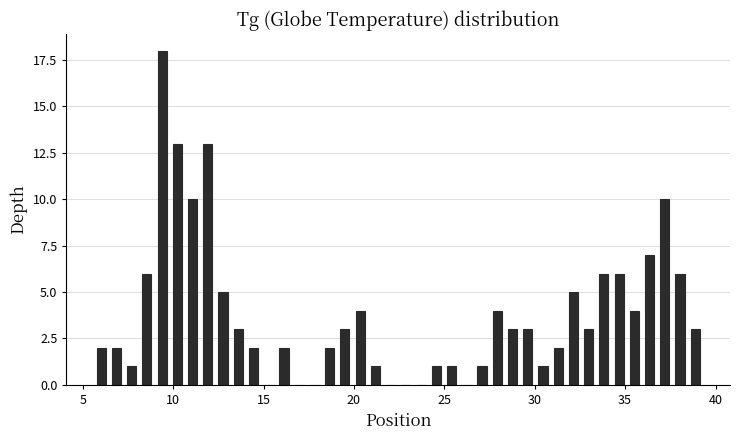

Around what value on the x-axis is the tallest bar? Give the approximate position of its centre, as read against the axis.

9.5